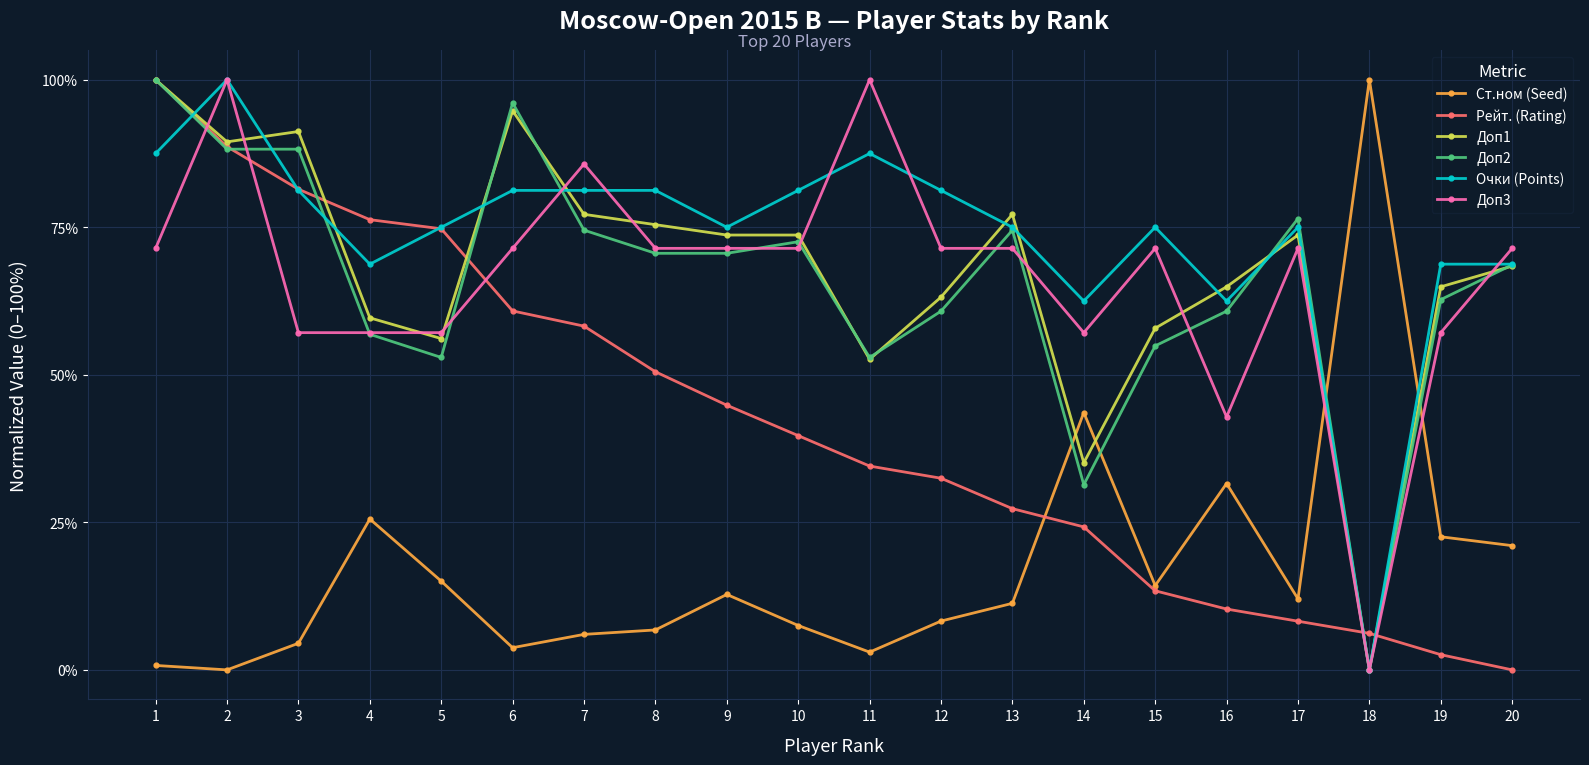

True or false: Доп1 has a value of 112.5 at 10.

False